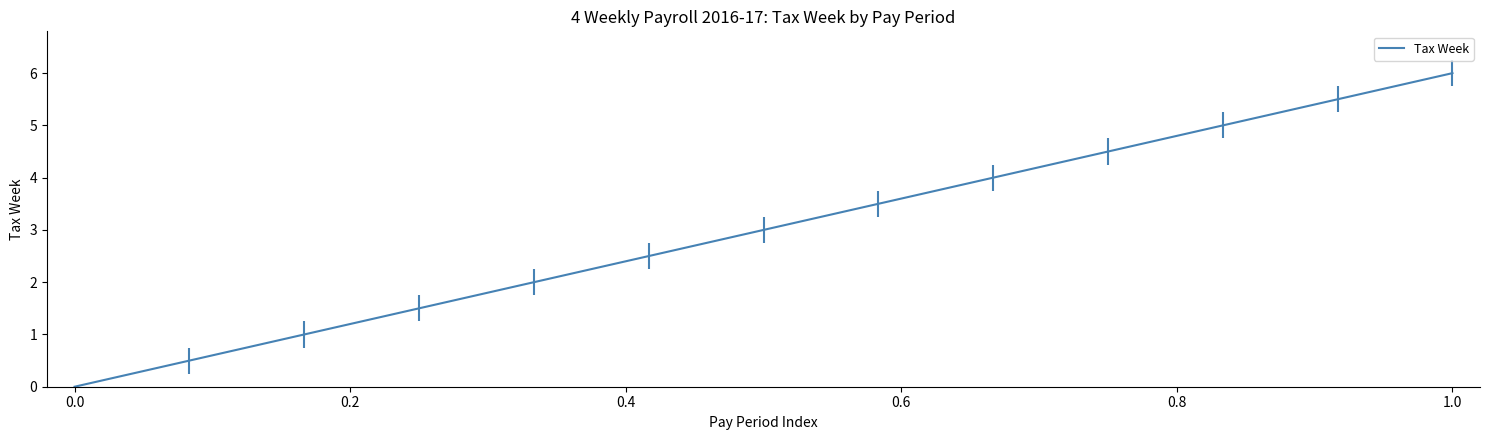

What is the maximum value shown in the chart?

6.0